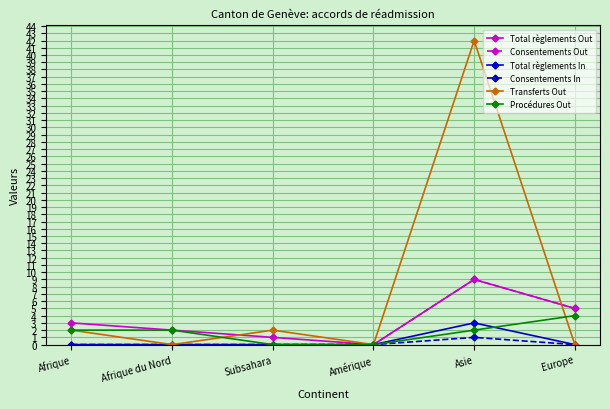

Which series changed the most between Afrique and Asie?

Transferts Out